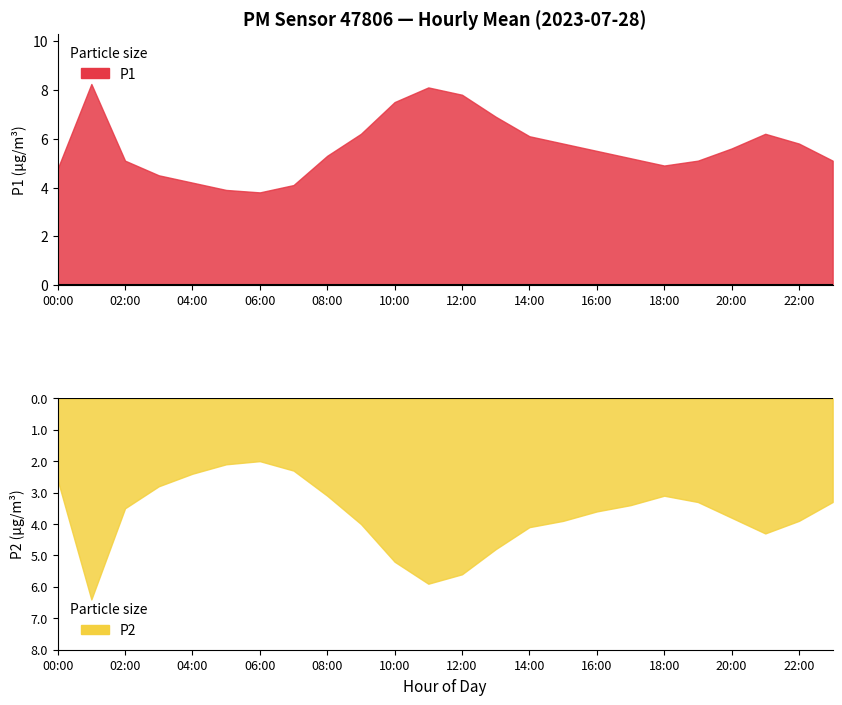

In P2, how many points are lower than both neighbors (excluding endpoints)?

2